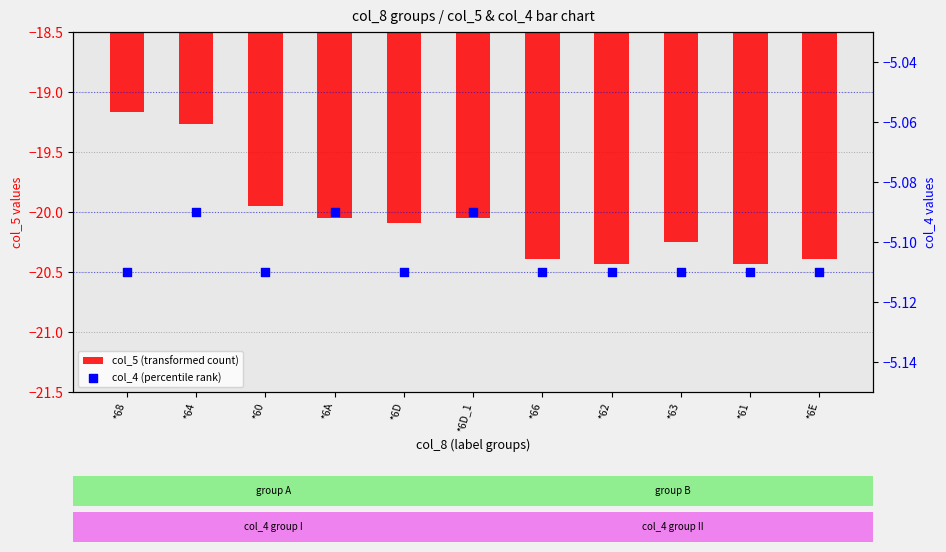

Which series reaches the minimum Y coordinate?

col_5 (transformed count)